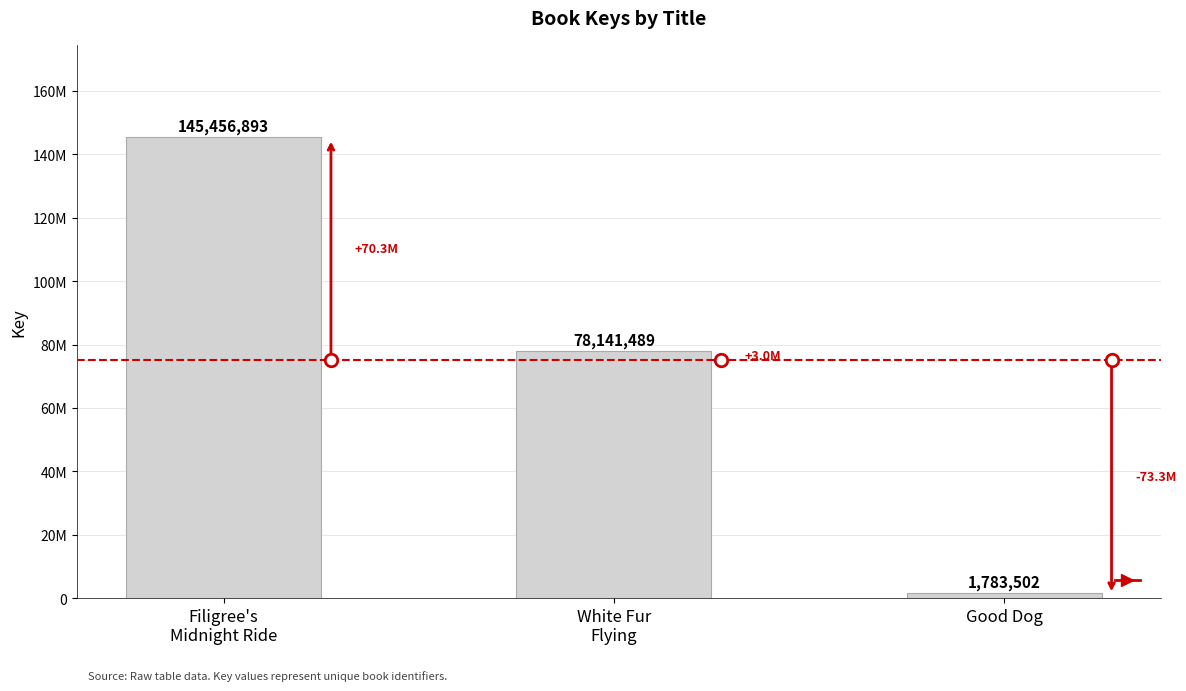

Does the chart contain any negative values?

No